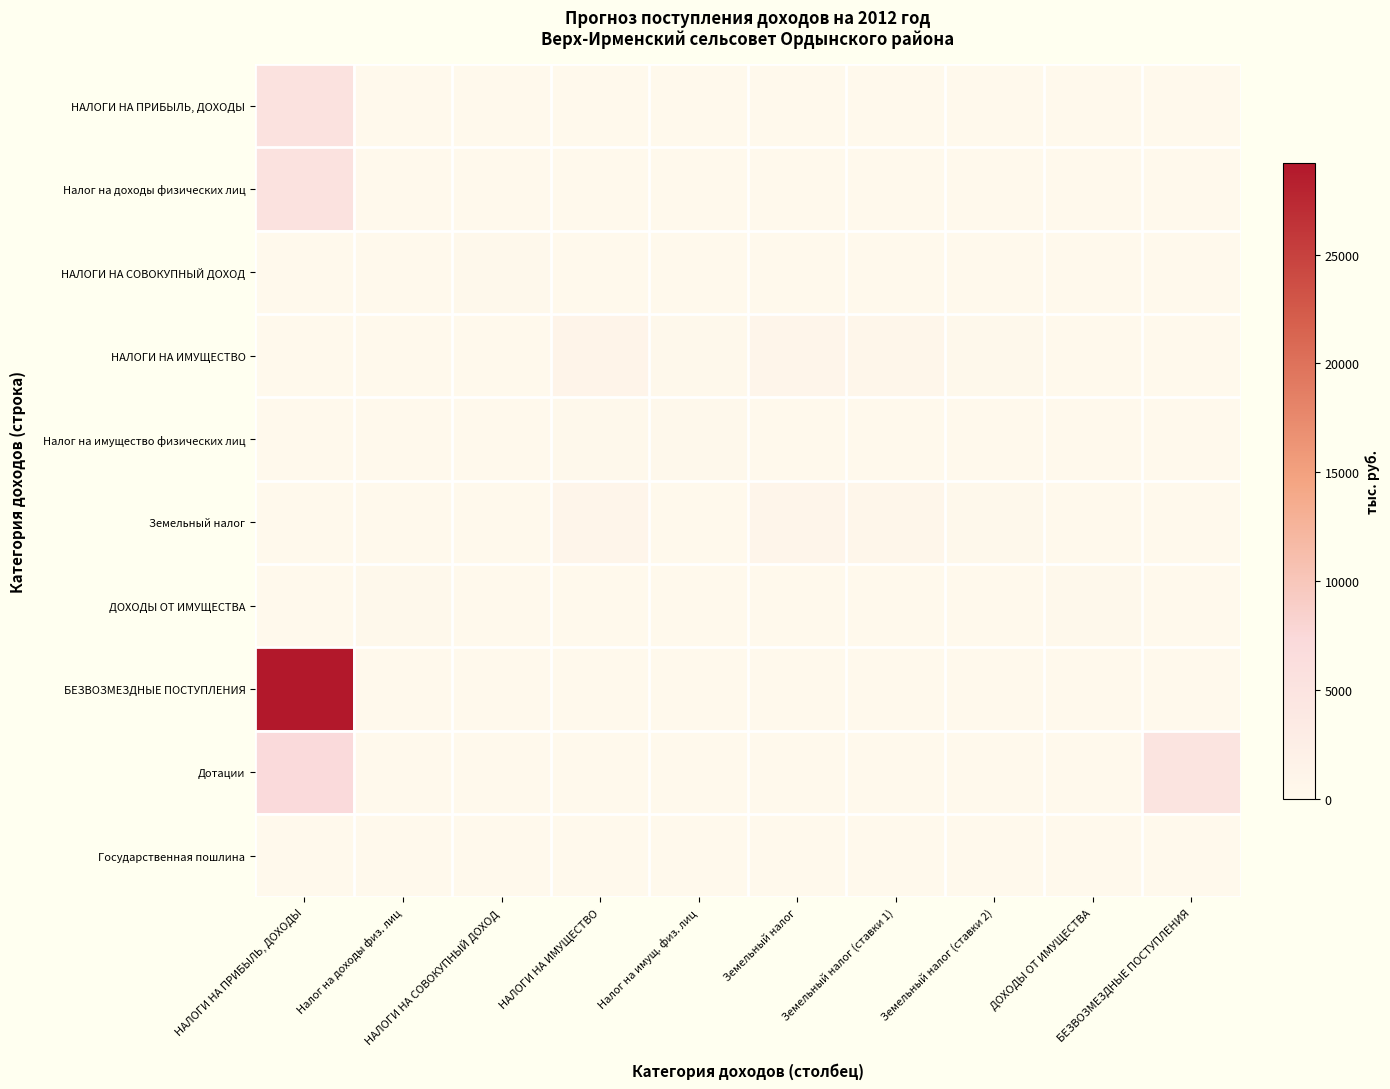

Which category has the lowest value across all series?

Налог на доходы физ. лиц